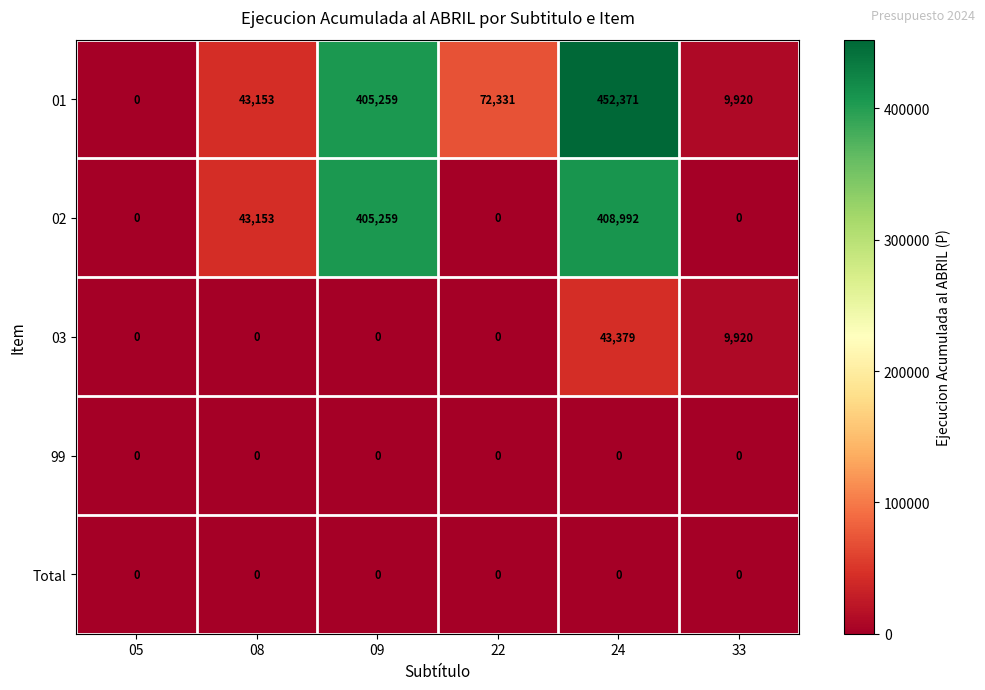

How many positive values does the 02 series have?

3